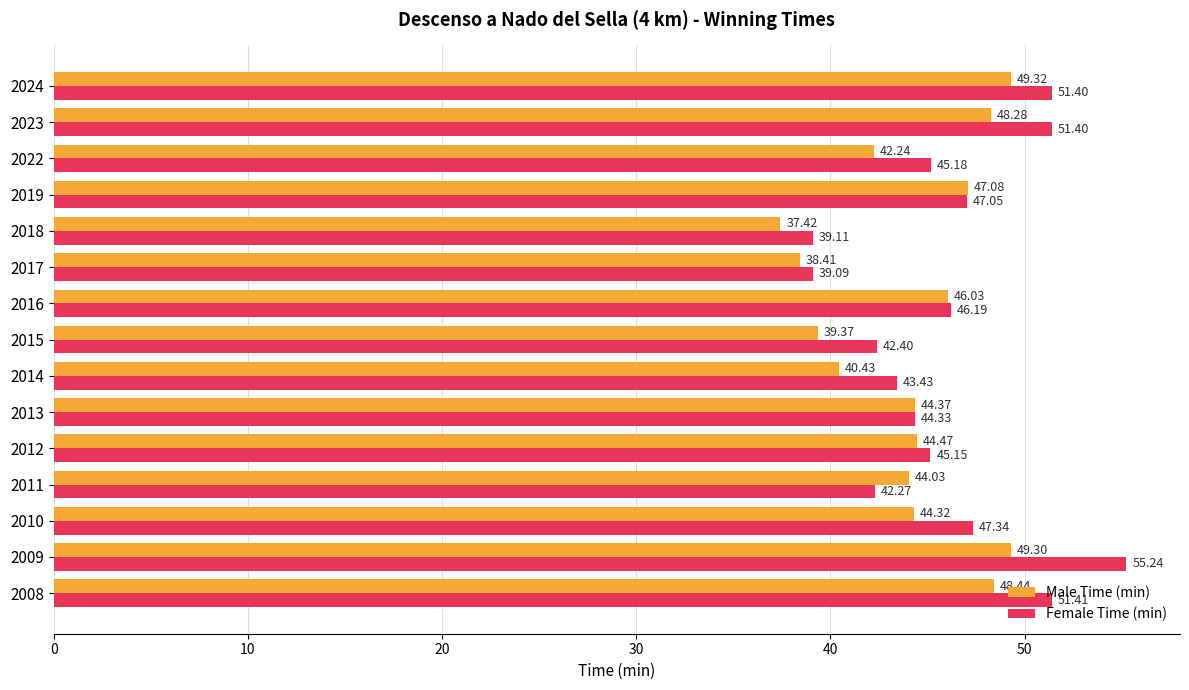

What is the average value of the Male Time (min) series?

44.2